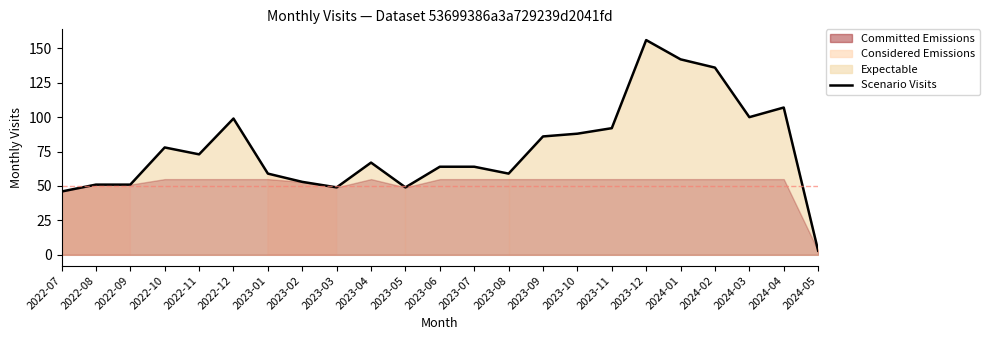

What is the value of the 7th point from the left?

59